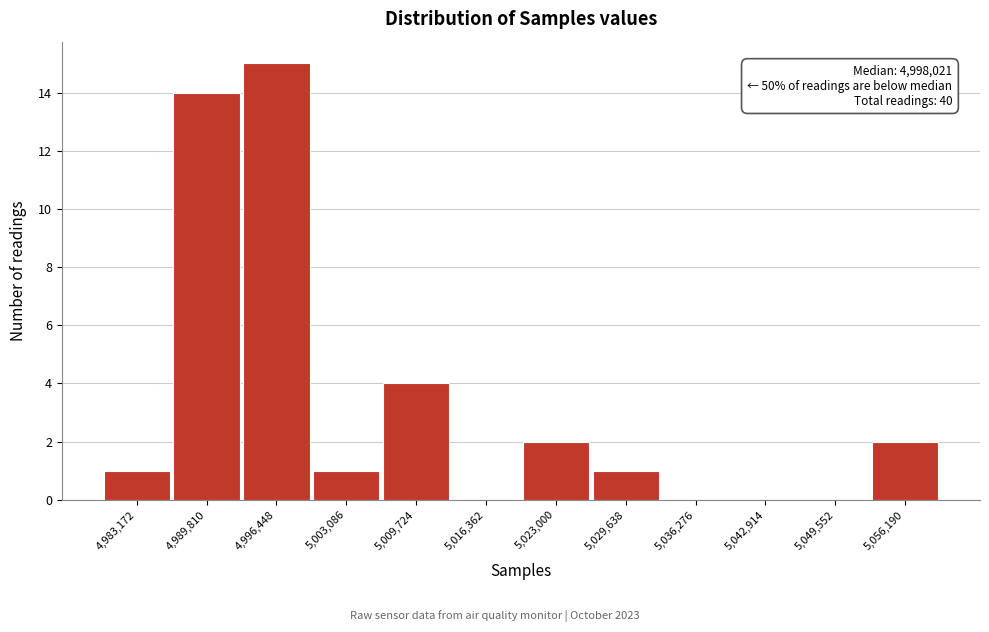

Reading left to right, list all the values displayed in this chart.

4,983,172=1	4,989,810=14	4,996,448=15	5,003,086=1	5,009,724=4	5,016,362=0	5,023,000=2	5,029,638=1	5,036,276=0	5,042,914=0	5,049,552=0	5,056,190=2